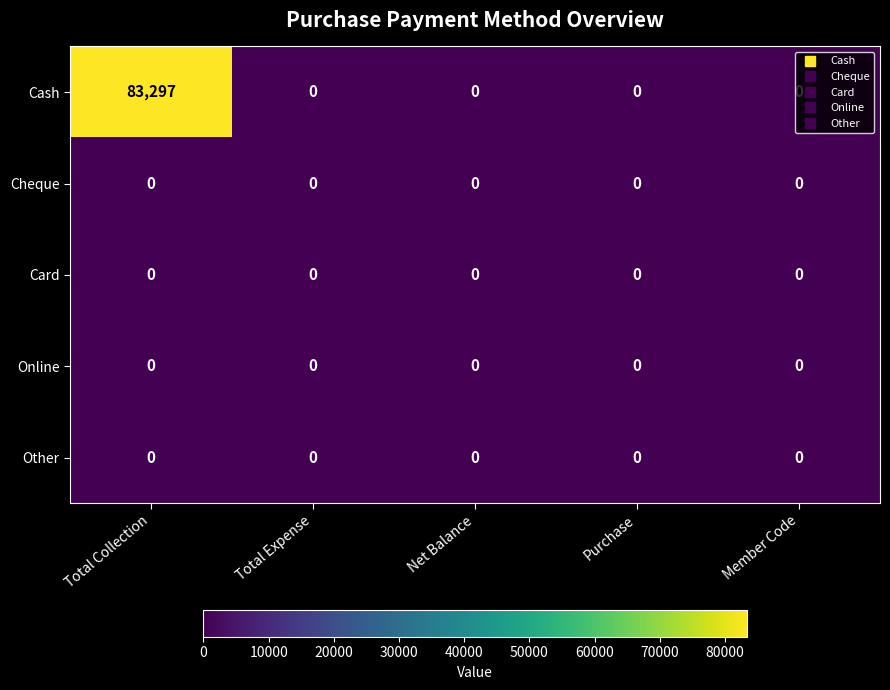

Is it true that Online equals 0 at Purchase?

True